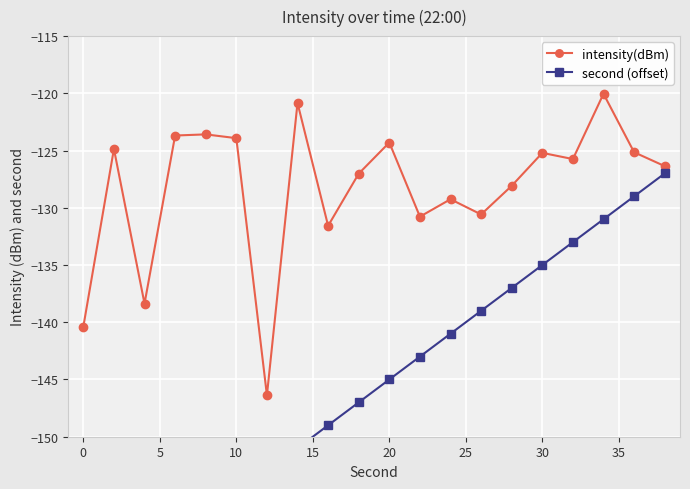

Which series has the largest total across all categories?

intensity(dBm)